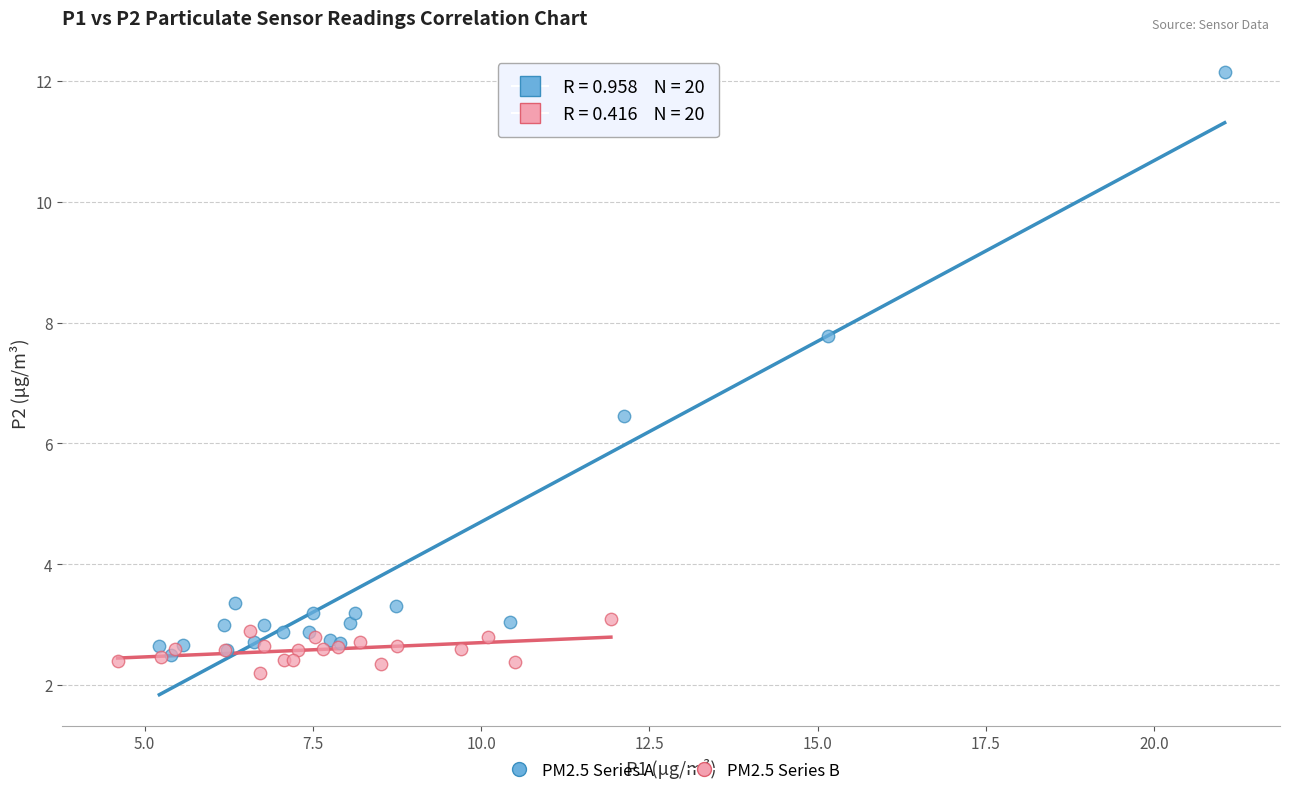

Which series has the largest Y range (max minus min)?

PM2.5 Series A